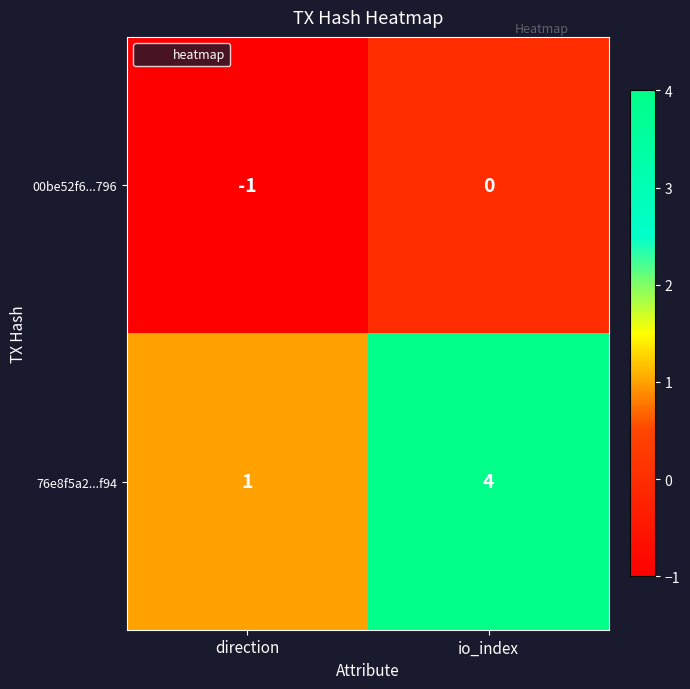

Which label corresponds to the largest value in the chart?

io_index